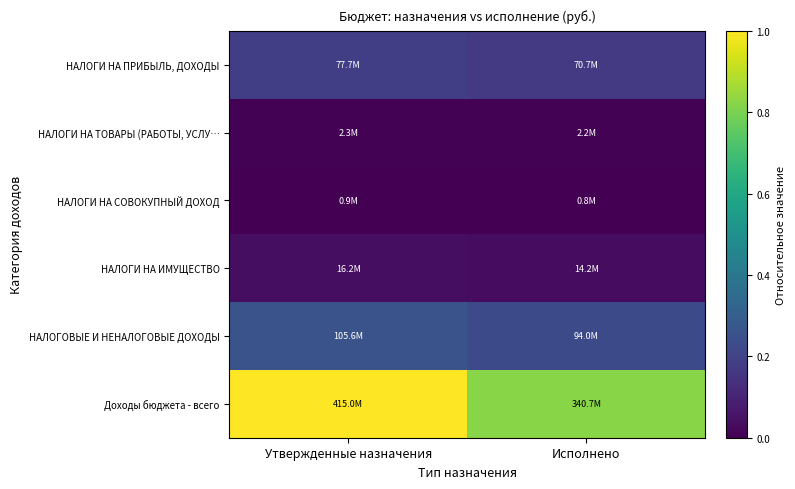

Count the number of data series in this chart.

6